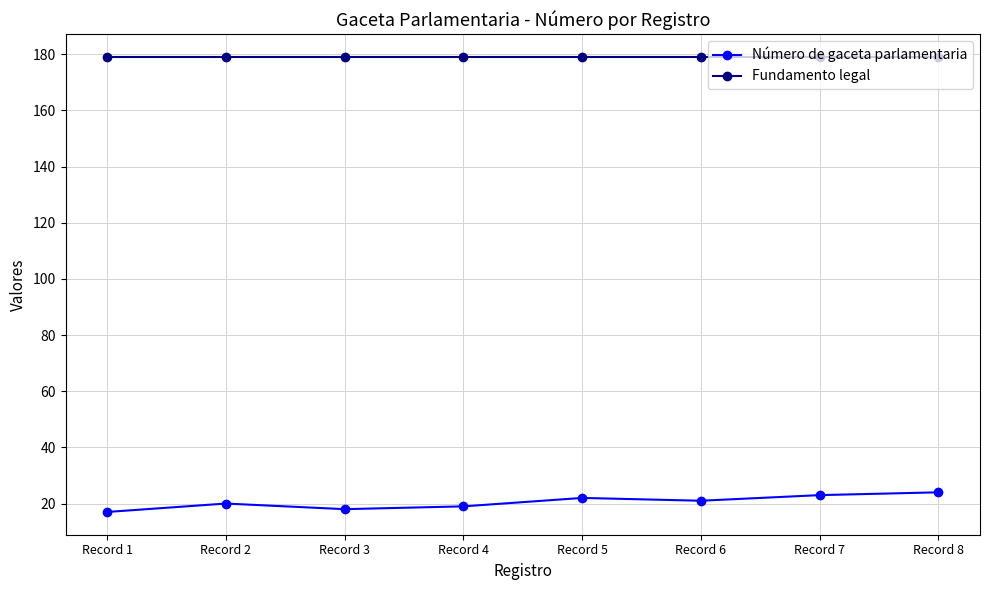

The Número de gaceta parlamentaria series shows 19 at Record 4. True or false?

True